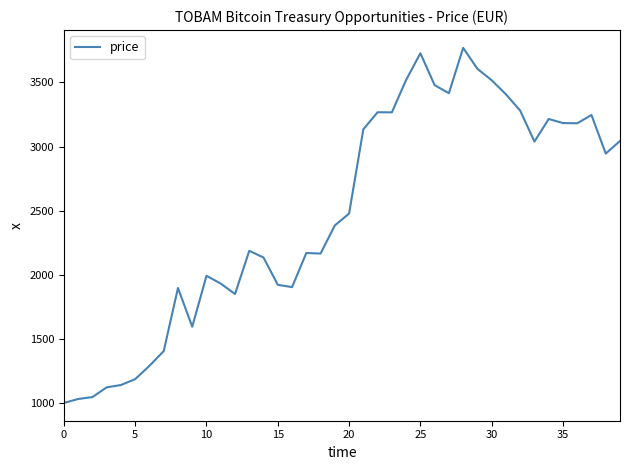

What is the minimum value shown in the chart?

1000.0